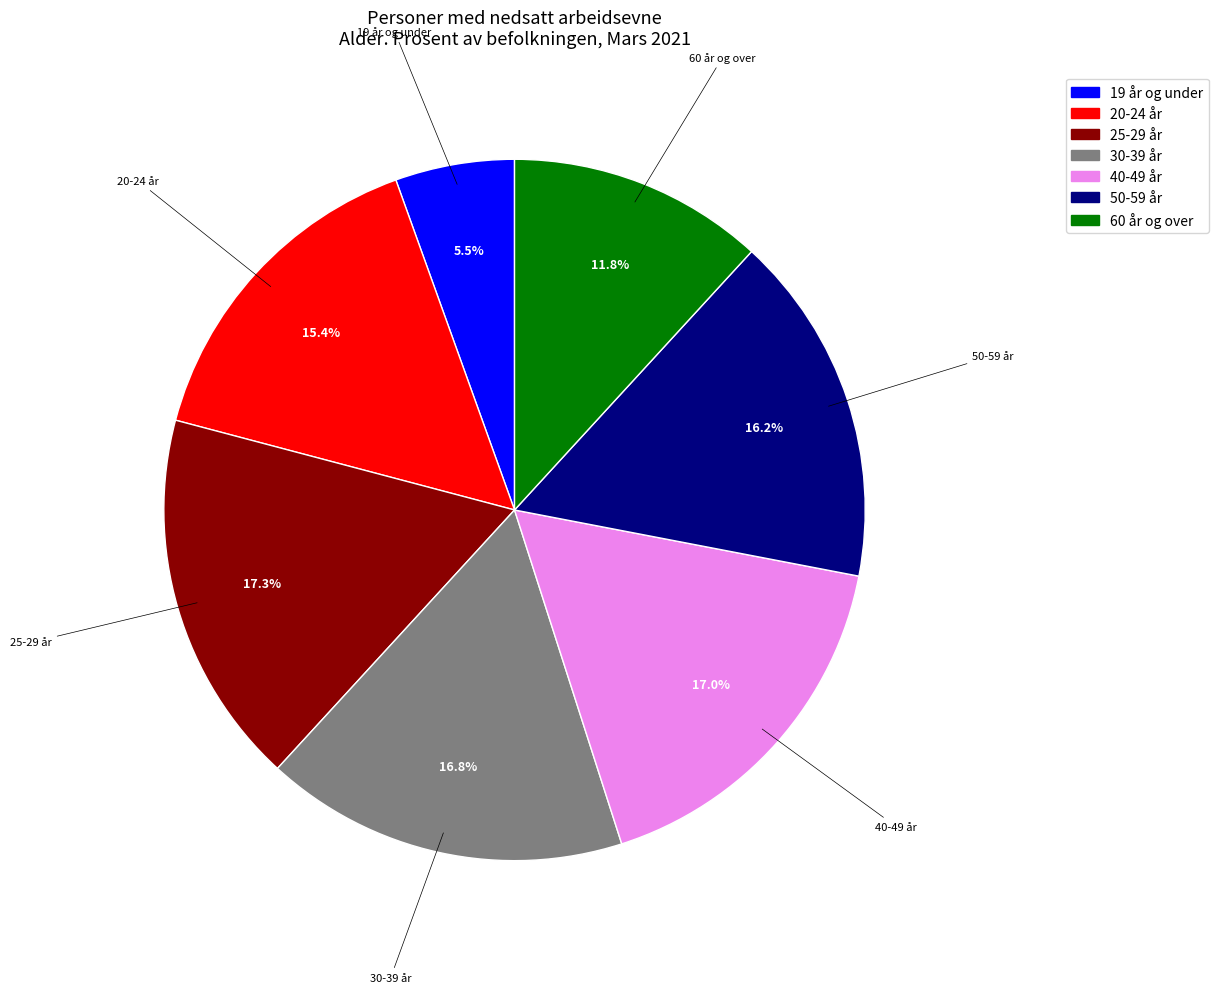

What percentage do 30-39 år and 60 år og over together represent?

28.6%